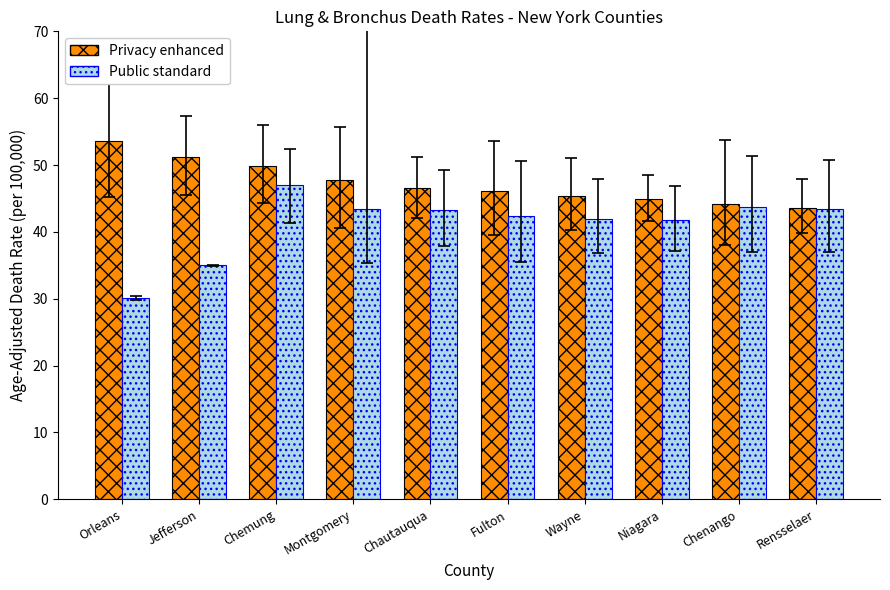

At how many categories does at least one series exceed 41?

10